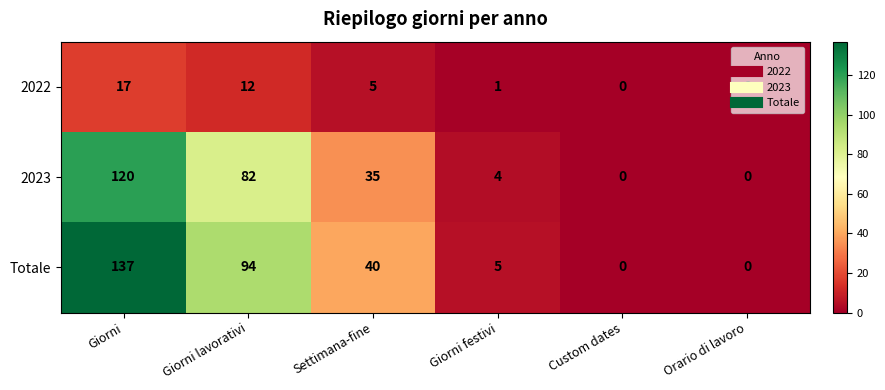

How many data points in Totale are less than 40?

3